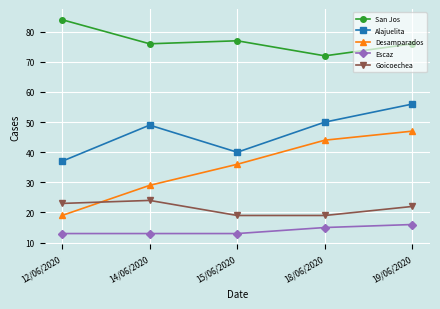

At how many categories does at least one series exceed 65?

5